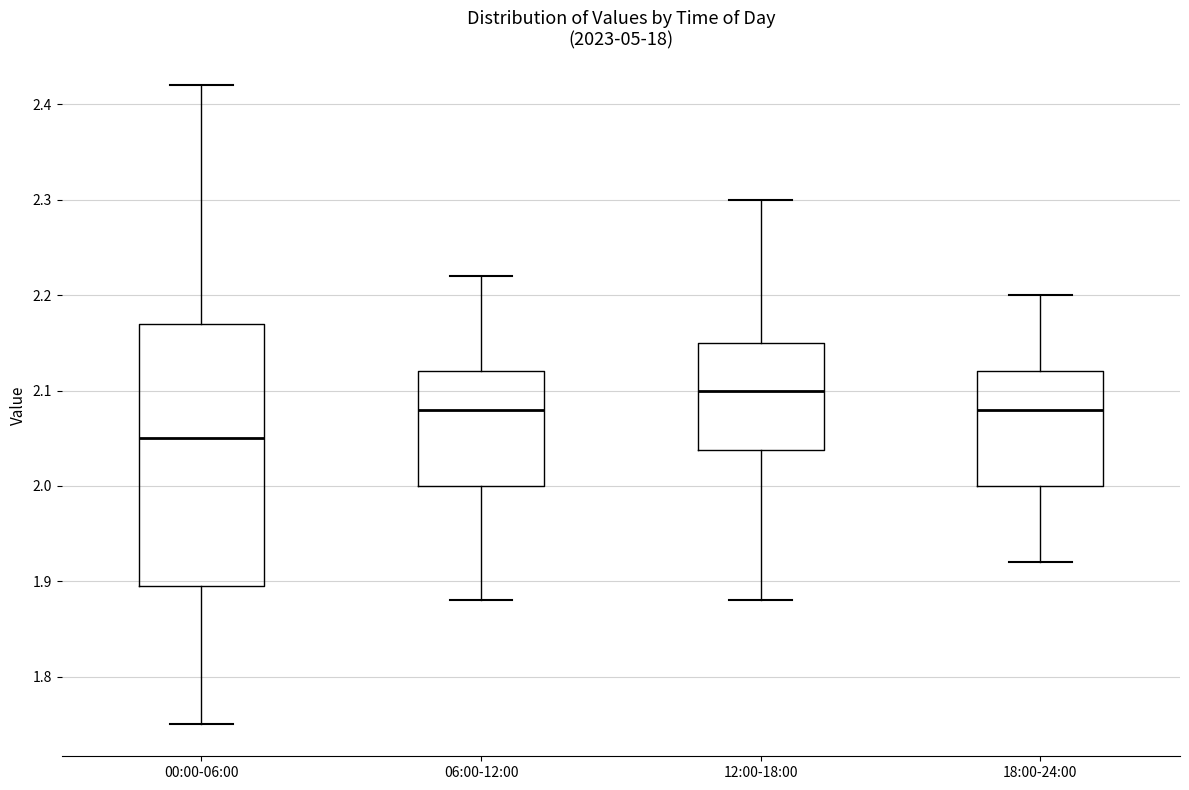

Reading left to right, transcribe this box plot: for each box, give where its median line is, the range the box spans, and where its two whiskers end, as read against the y-axis. The values are not printed on the chart, so give them approximately, as read against the axis.

00:00-06:00: median 2.05, box 1.90 to 2.17, whiskers 1.75 to 2.42
06:00-12:00: median 2.08, box 2.00 to 2.12, whiskers 1.88 to 2.22
12:00-18:00: median 2.10, box 2.04 to 2.15, whiskers 1.88 to 2.30
18:00-24:00: median 2.08, box 2.00 to 2.12, whiskers 1.92 to 2.20